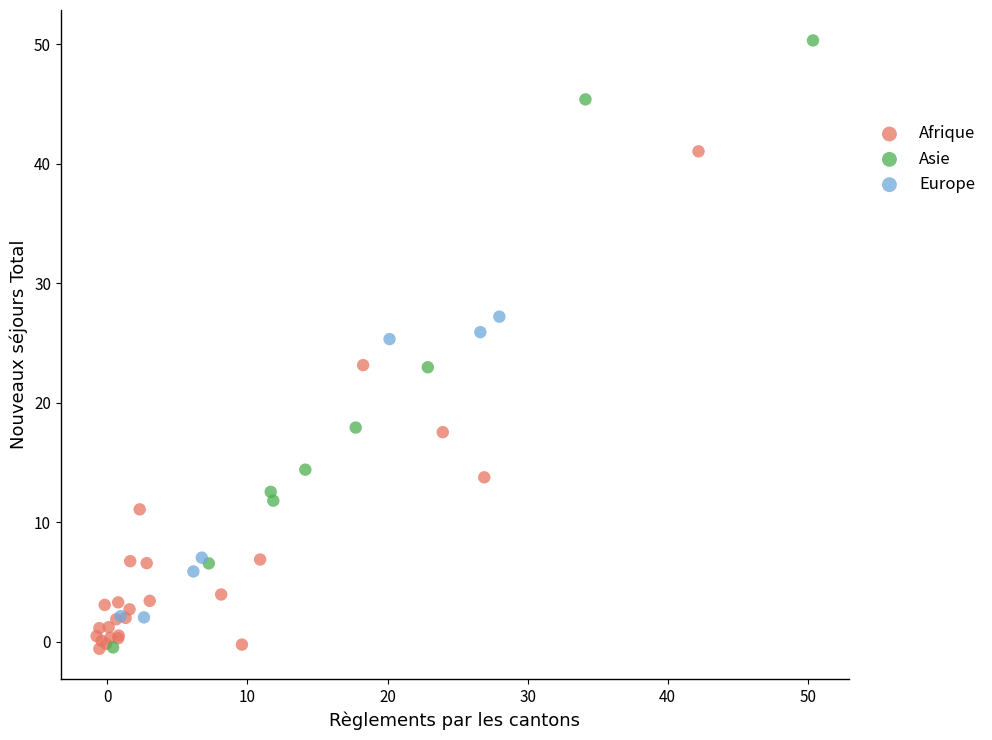

Which series reaches the maximum Y coordinate?

Asie